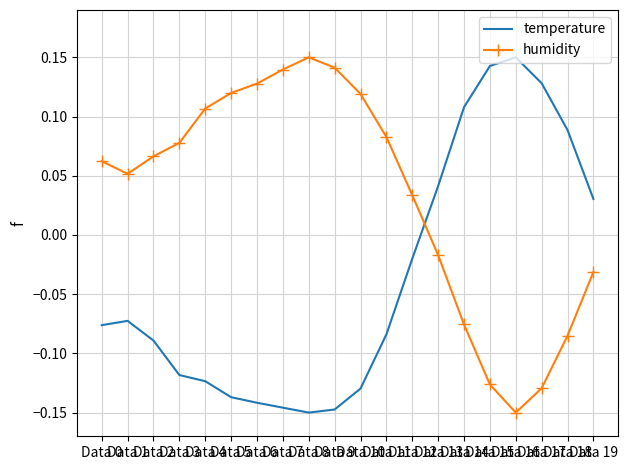

Where do humidity and temperature first cross each other?

Data 12 and Data 13